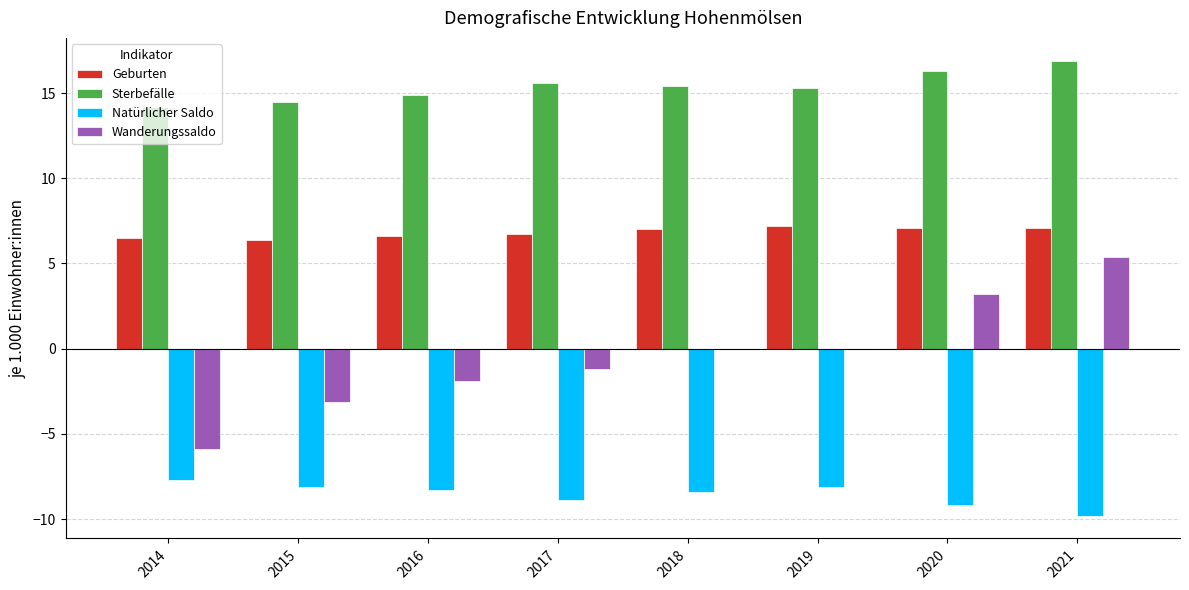

Which series has the largest total across all categories?

Sterbefälle